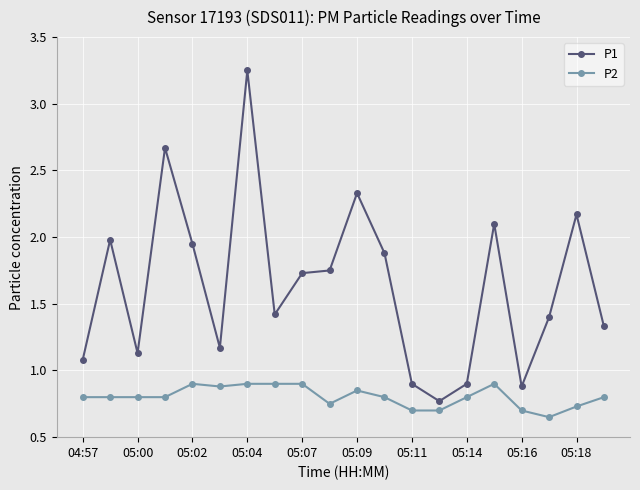

How many values in the P1 series are below 1?

4